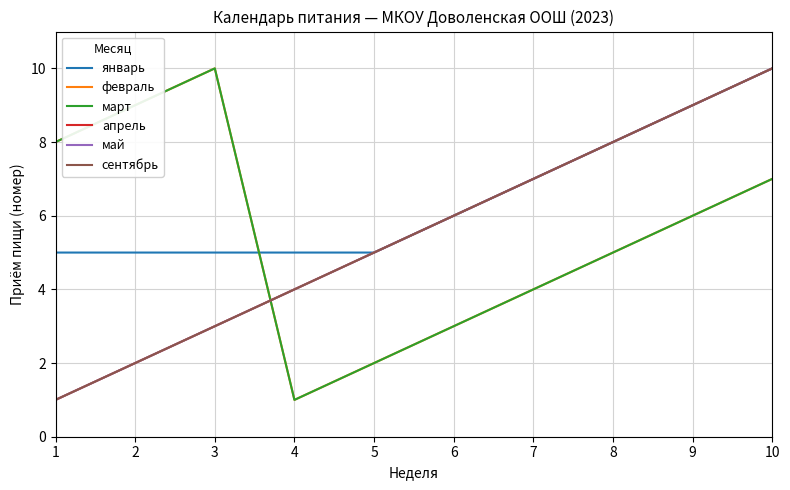

What is the spread (max minus min) of values at 5?

3